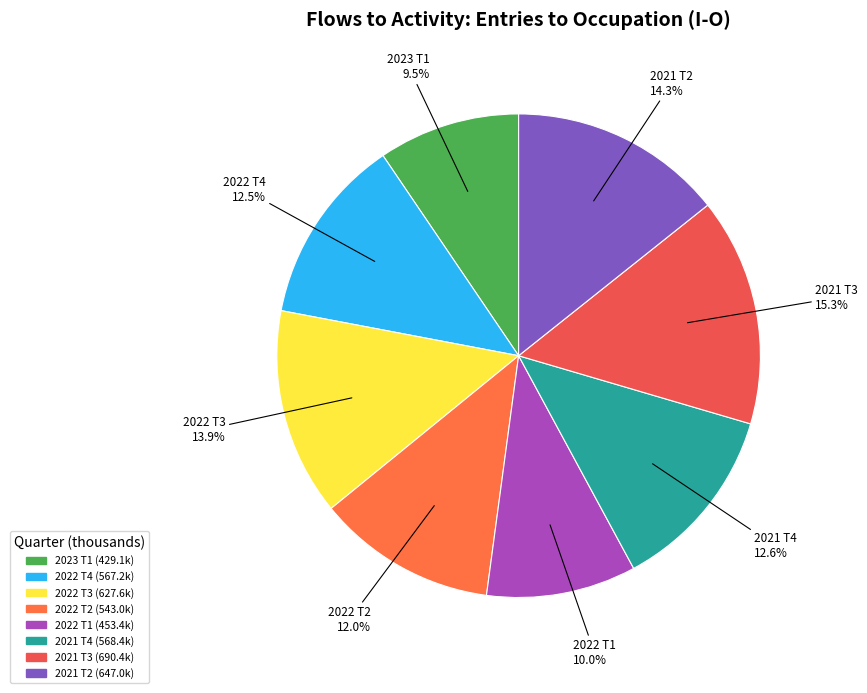

Does 2022 T1 account for over 50% of the chart?

No